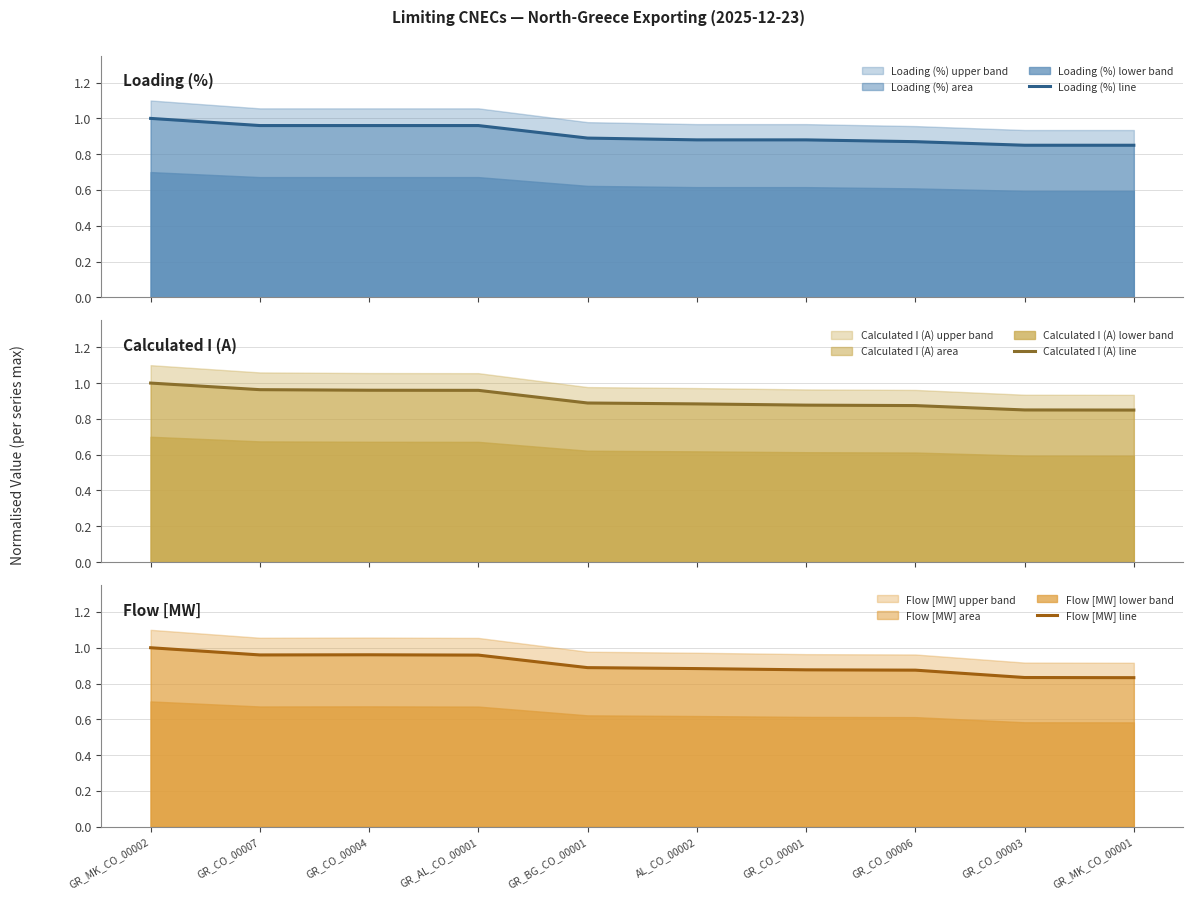

At which label is Loading (%) line closest to 0?

GR_CO_00003